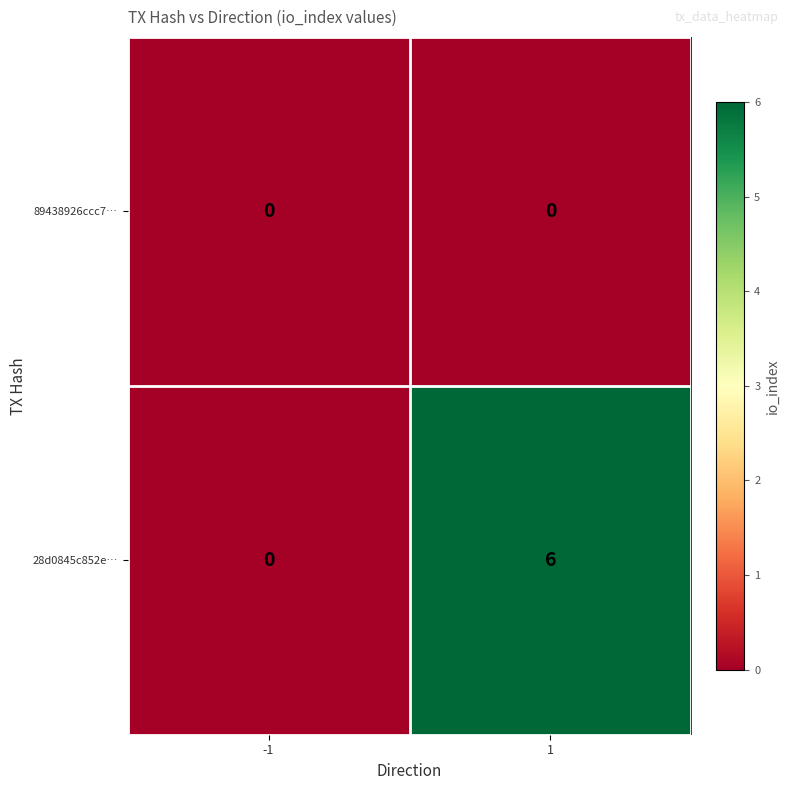

At which category is the sum across all series the highest?

1